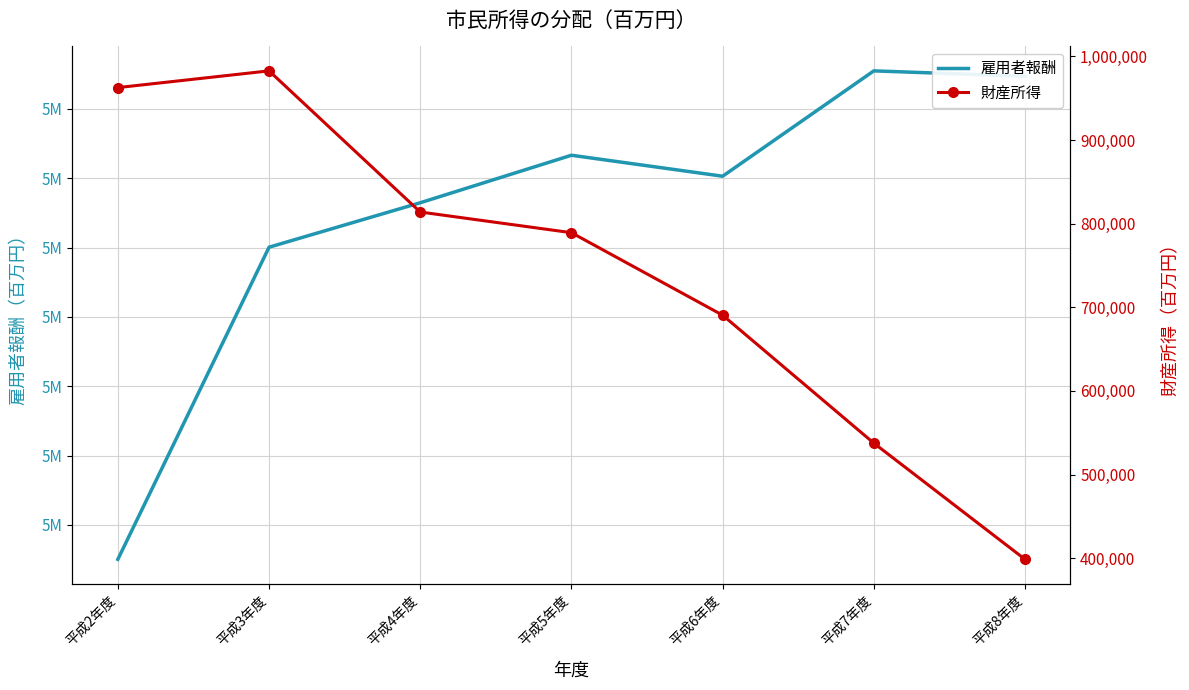

Is it true that 雇用者報酬 equals 5755010 at 平成7年度?

True